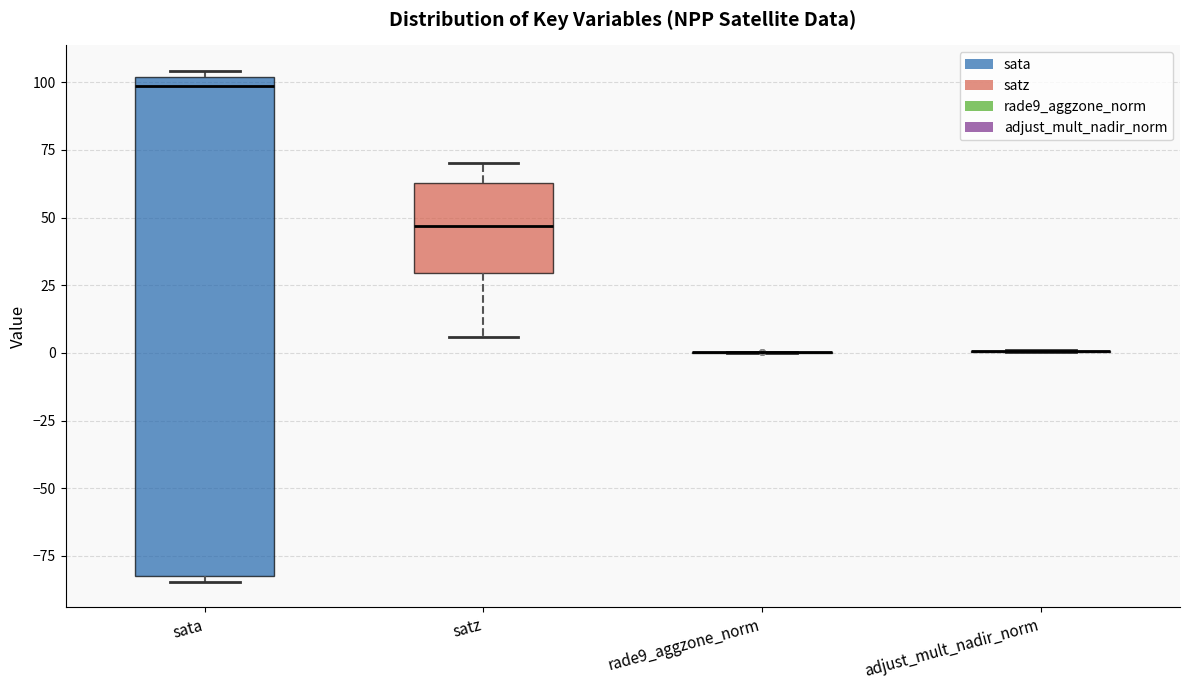

Reading left to right, transcribe this box plot: for each box, give where its median line is, the range the box spans, and where its two whiskers end, as read against the y-axis. The values are not printed on the chart, so give them approximately, as read against the axis.

sata: median 100 (just below the box's upper edge), box -80 to 100, whiskers -85 to 105
satz: median 45, box 30 to 65, whiskers 5 to 70
rade9_aggzone_norm: box collapsed to a line at 0, whiskers 0 to 0
adjust_mult_nadir_norm: box collapsed to a line at 0, whiskers 0 to 0